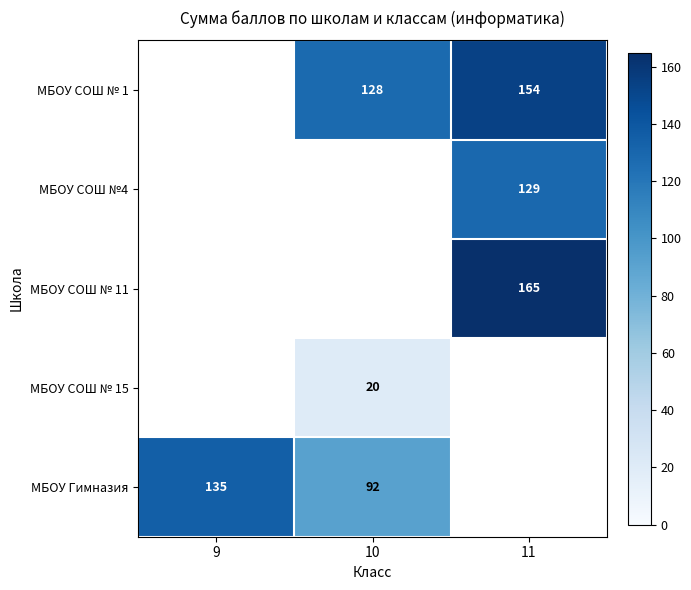

Is the value of МБОУ Гимназия at 9 greater than the value of МБОУ СОШ № 1 at 10?

Yes